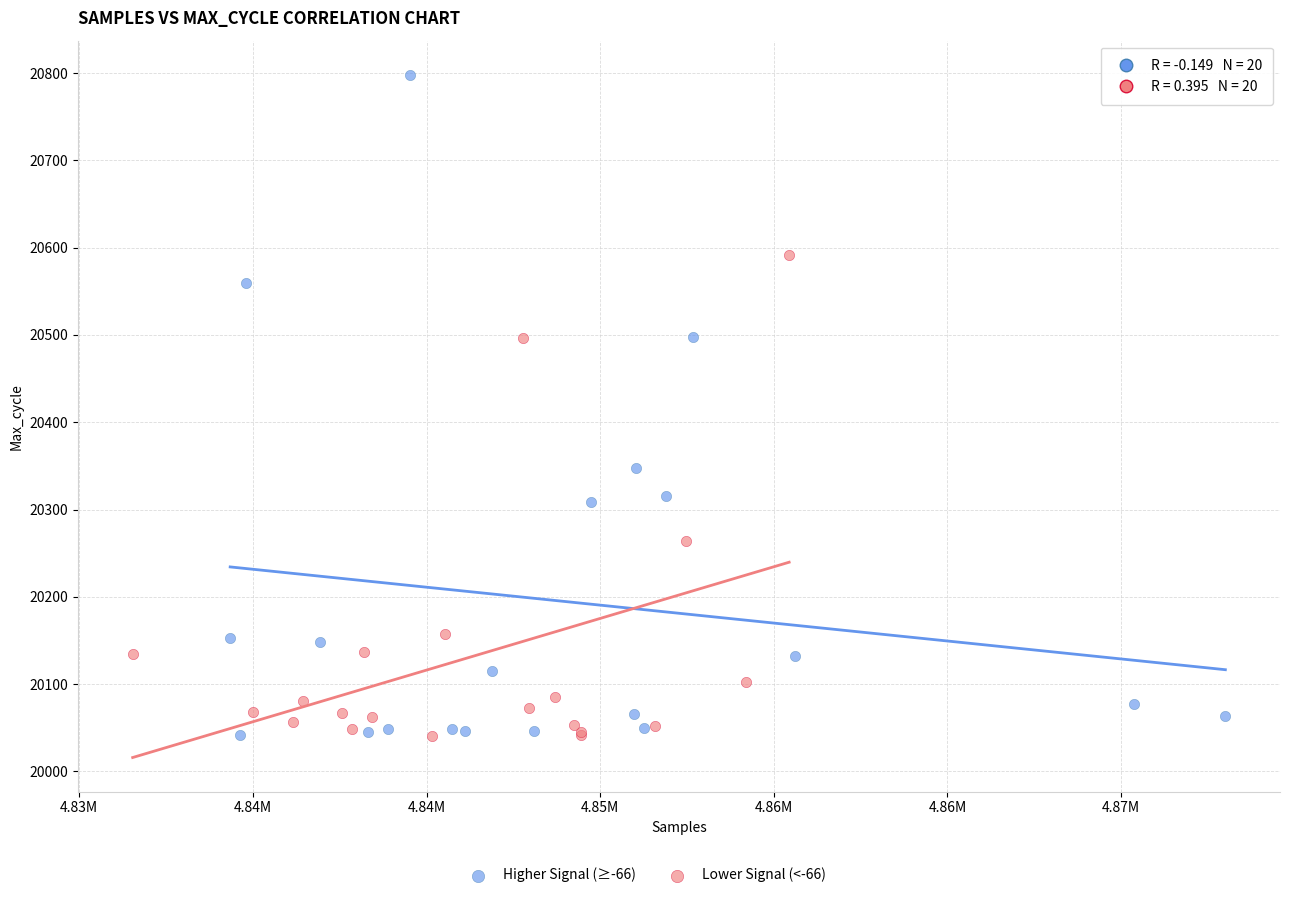

Which series reaches the maximum Y coordinate?

Higher Signal (≥-66)